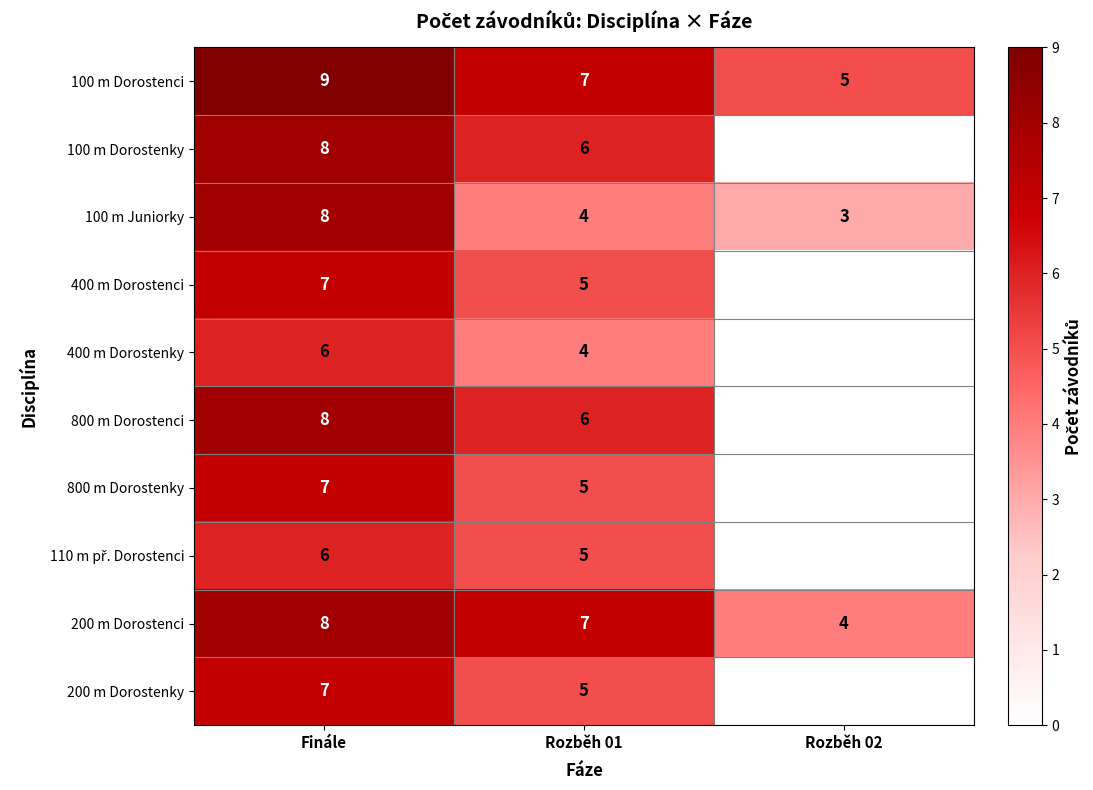

Count the number of categories in the chart.

3